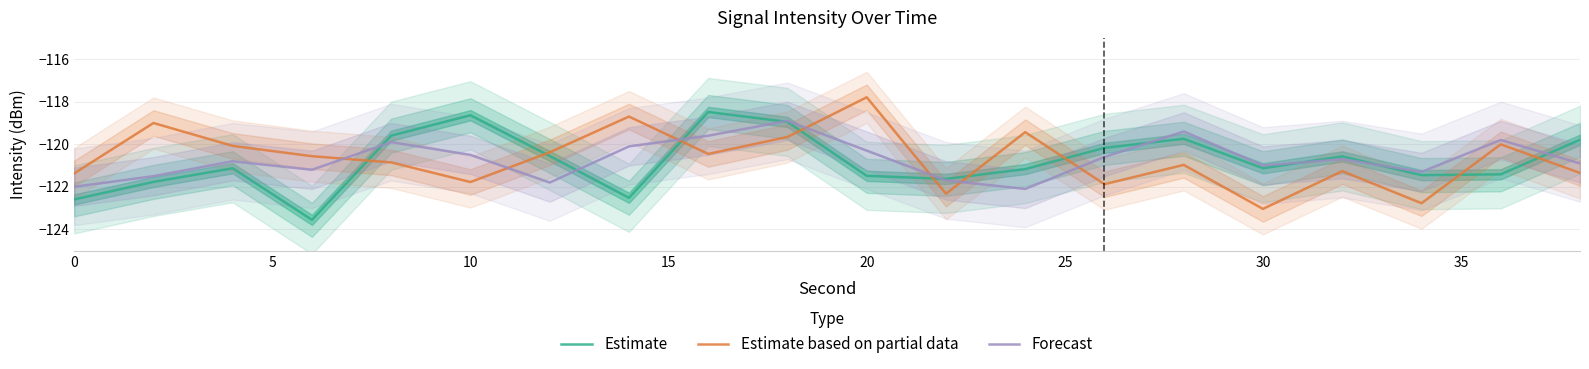

The Estimate series shows -154.9 at 10. True or false?

False